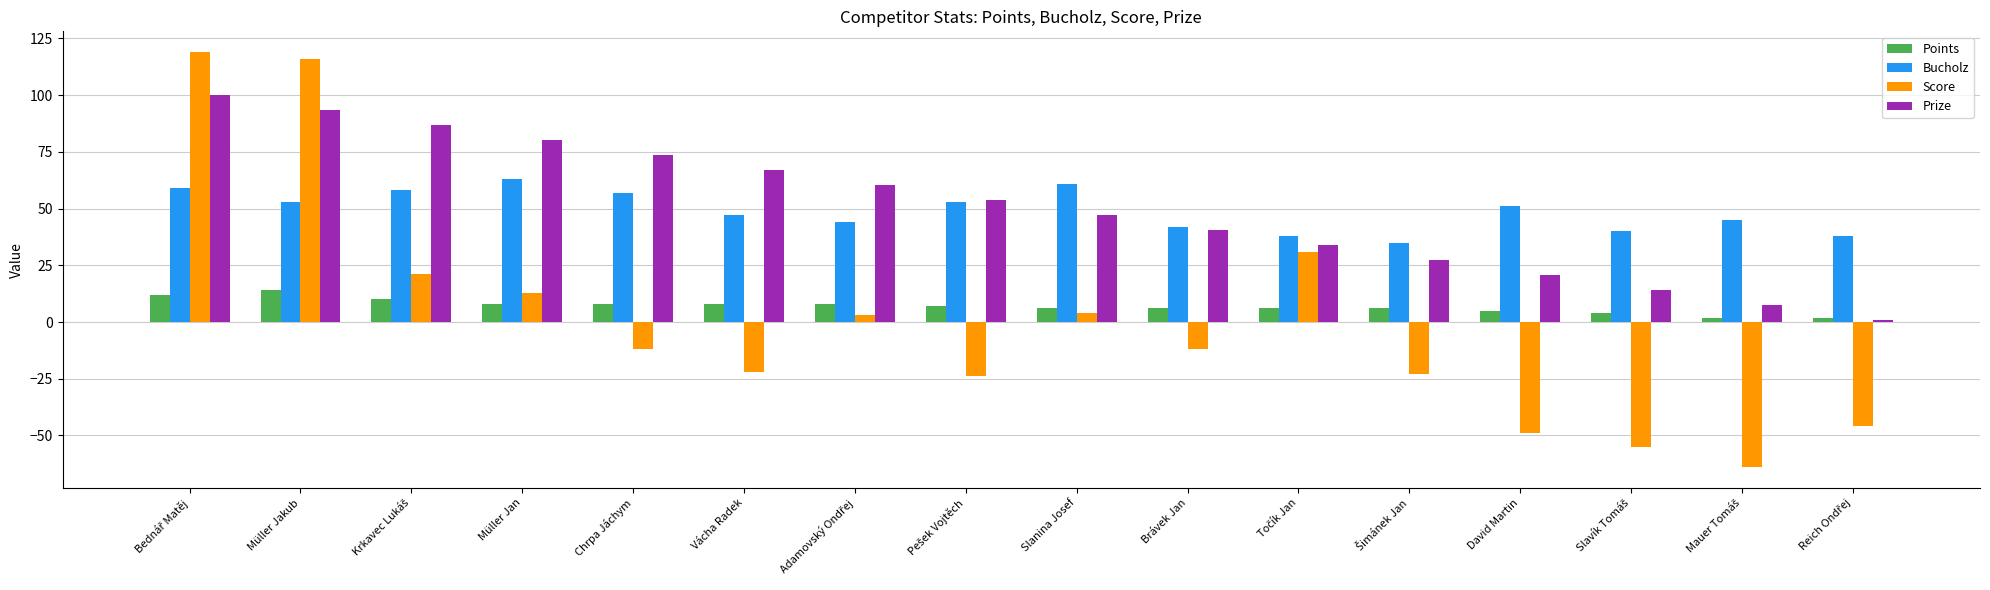

Is the value of Score at Vácha Radek greater than the value of Bucholz at Müller Jan?

No